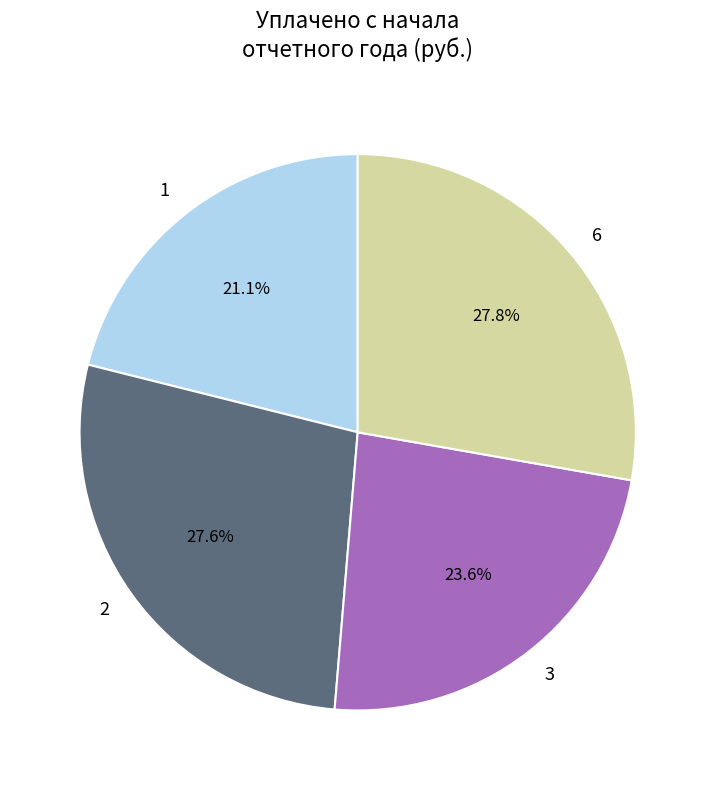

Is it true that 6 is 17% of the pie?

False